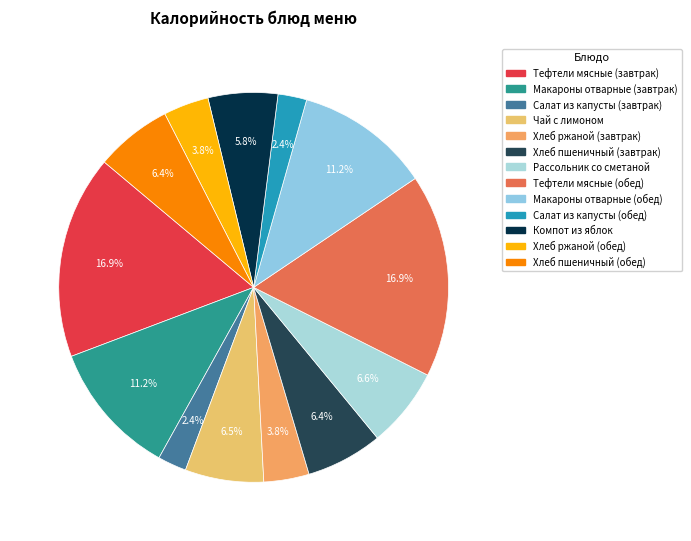

Is there a majority slice in this chart?

No